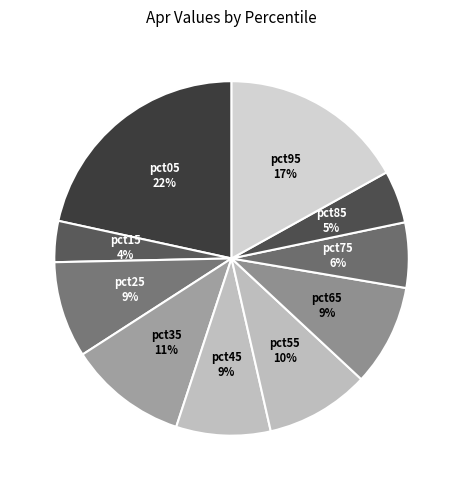

Do pct05 and pct15 together represent more than half of the pie?

No